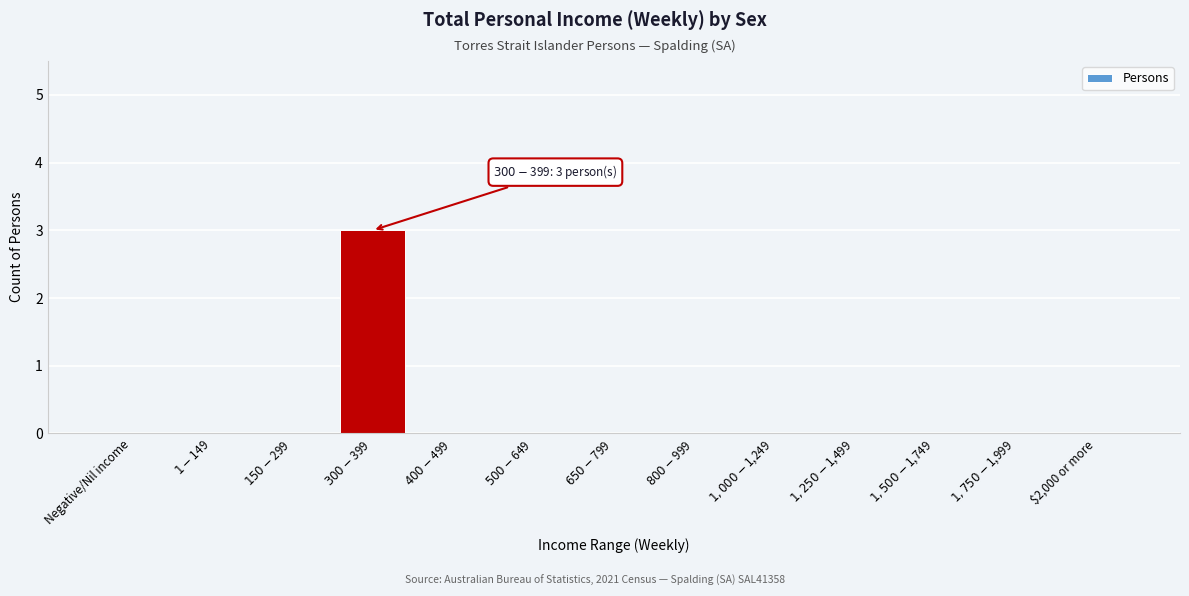

What is the sum of all values?

3